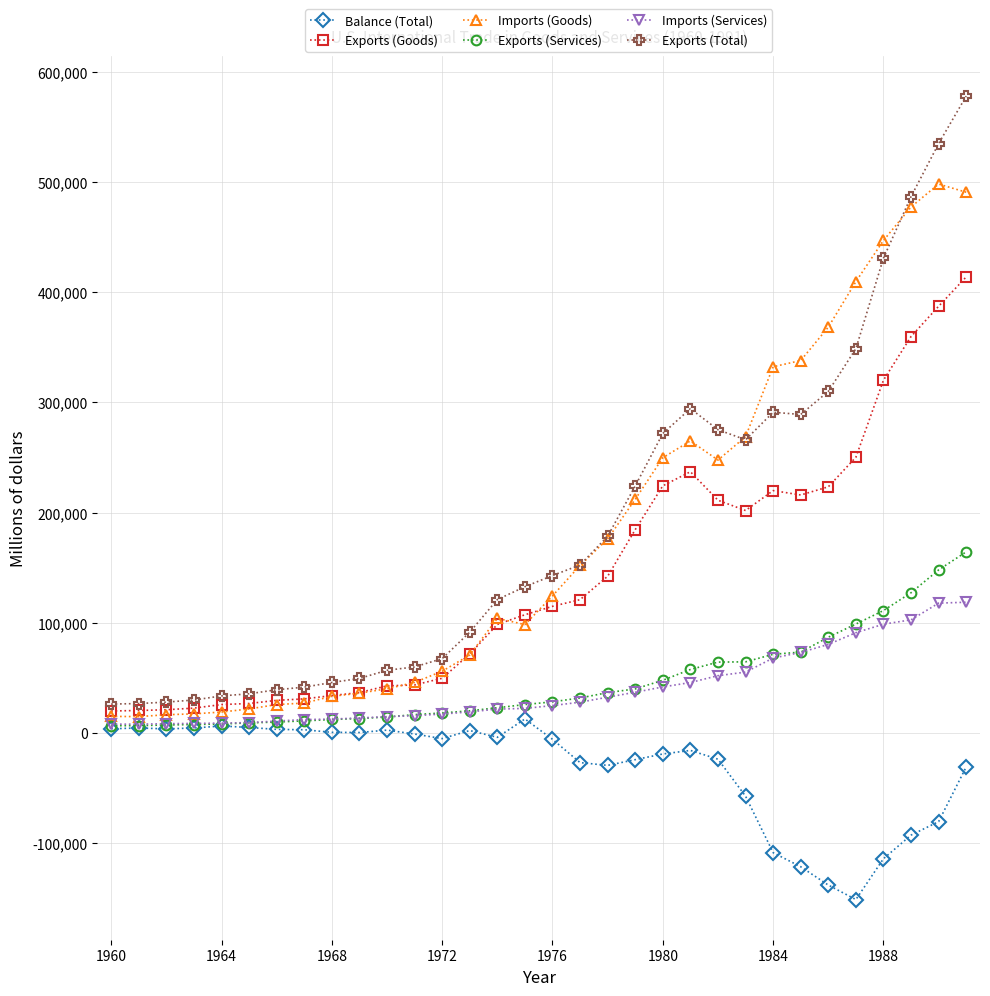

Which series has the largest range (max minus min)?

Exports (Total)